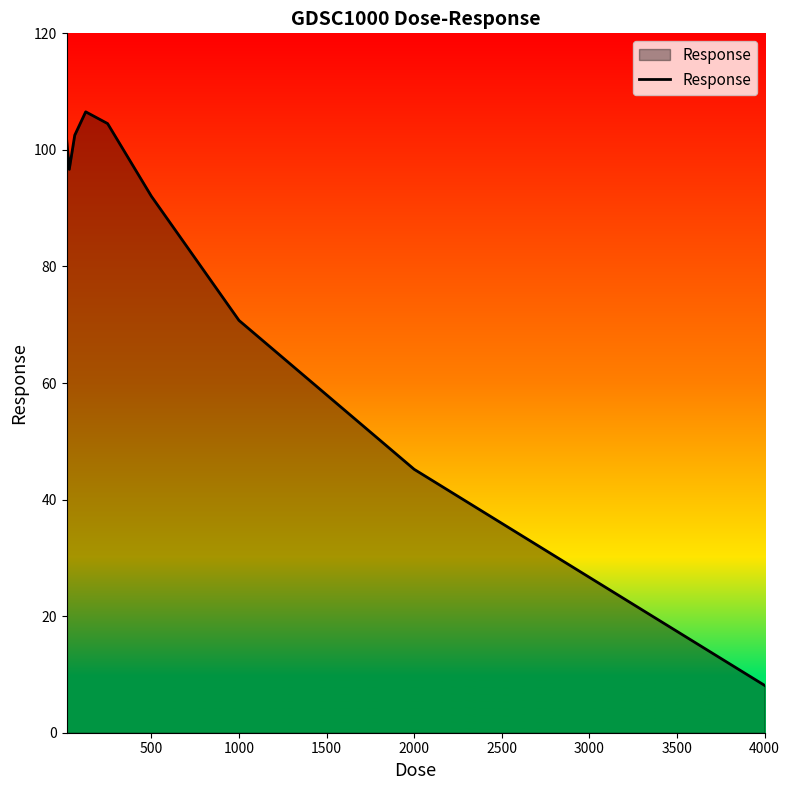

What is the difference between the maximum and minimum values?

98.4